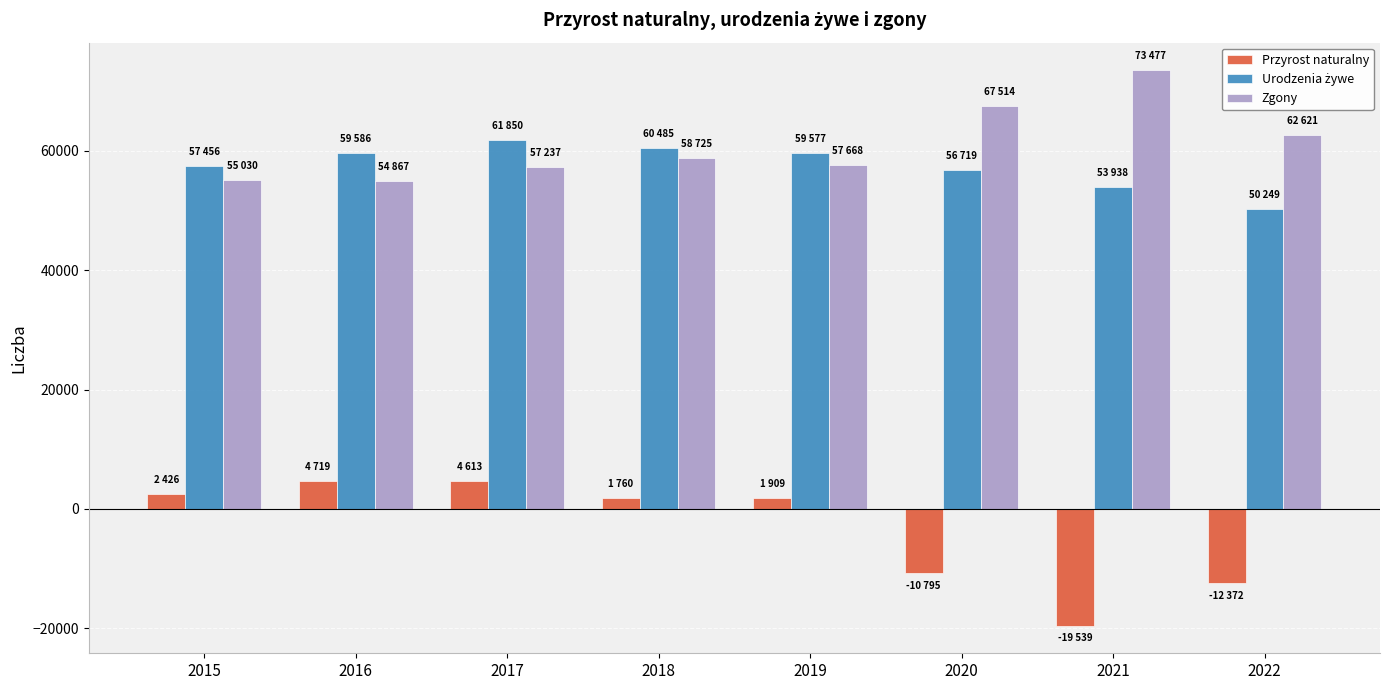

Where is Zgony nearest to the value 64172?

2022